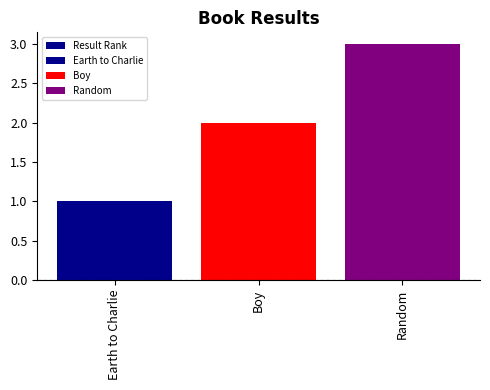

What is the label of the 3rd bar from the left?

Random